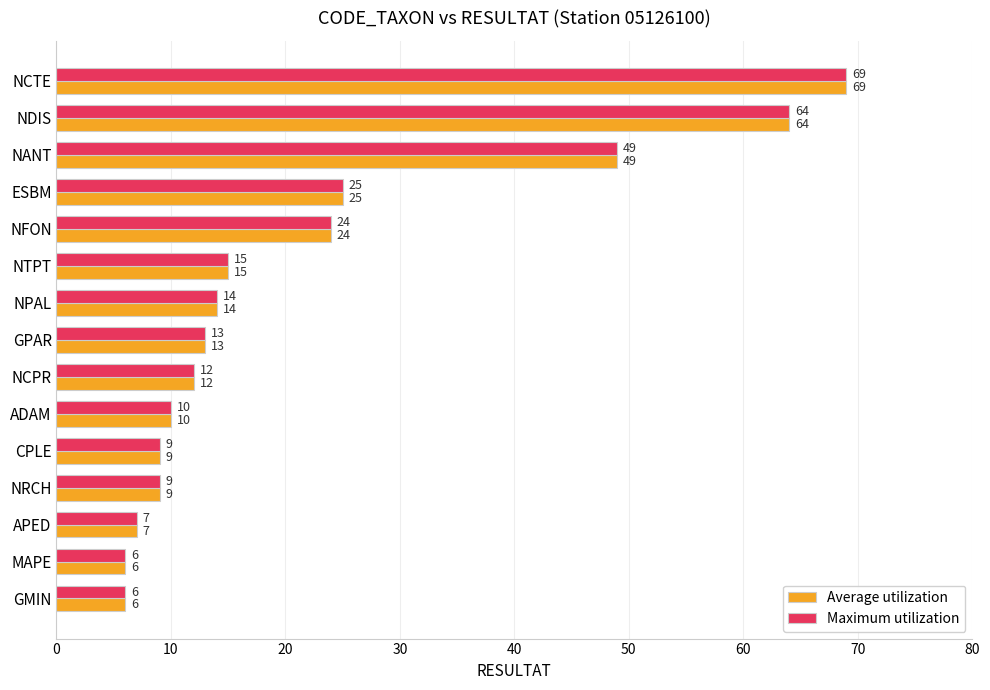

What is the average value of the Average utilization series?

22